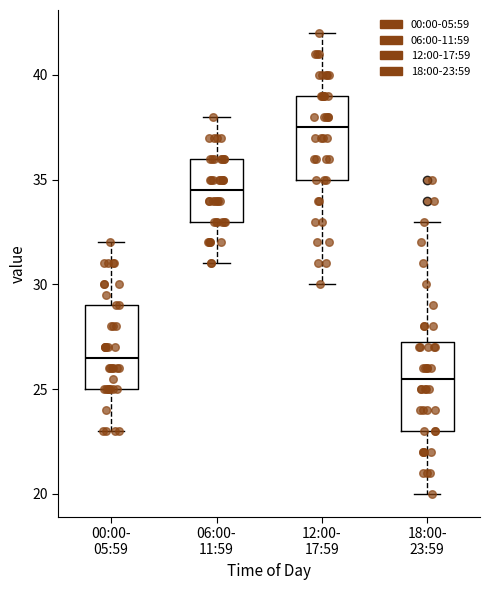

Reading left to right, read every box against the y-axis: the position of its median line, the range the box covers, and the ends of its whiskers. The values are not printed on the chart, so give them approximately, as read against the axis.

00:00- 05:59: median 26.5, box 25.0 to 29.0, whiskers 23.0 to 32.0
06:00- 11:59: median 34.5, box 33.0 to 36.0, whiskers 31.0 to 38.0
12:00- 17:59: median 37.5, box 35.0 to 39.0, whiskers 30.0 to 42.0
18:00- 23:59: median 25.5, box 23.0 to 27.5, whiskers 20.0 to 33.0